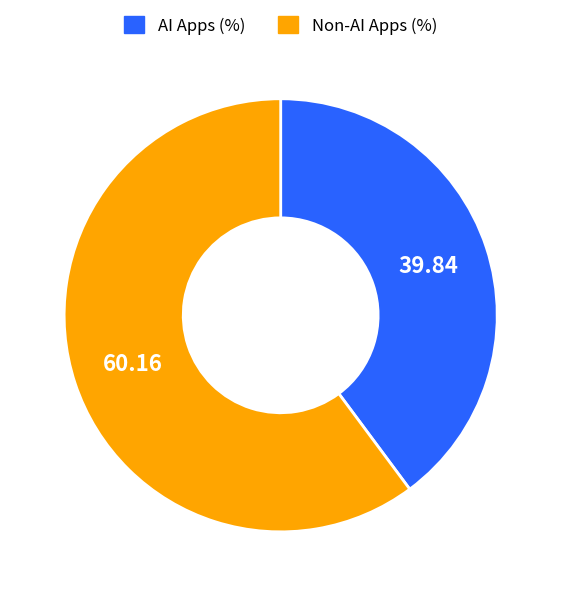

Does any single category account for the majority?

Yes